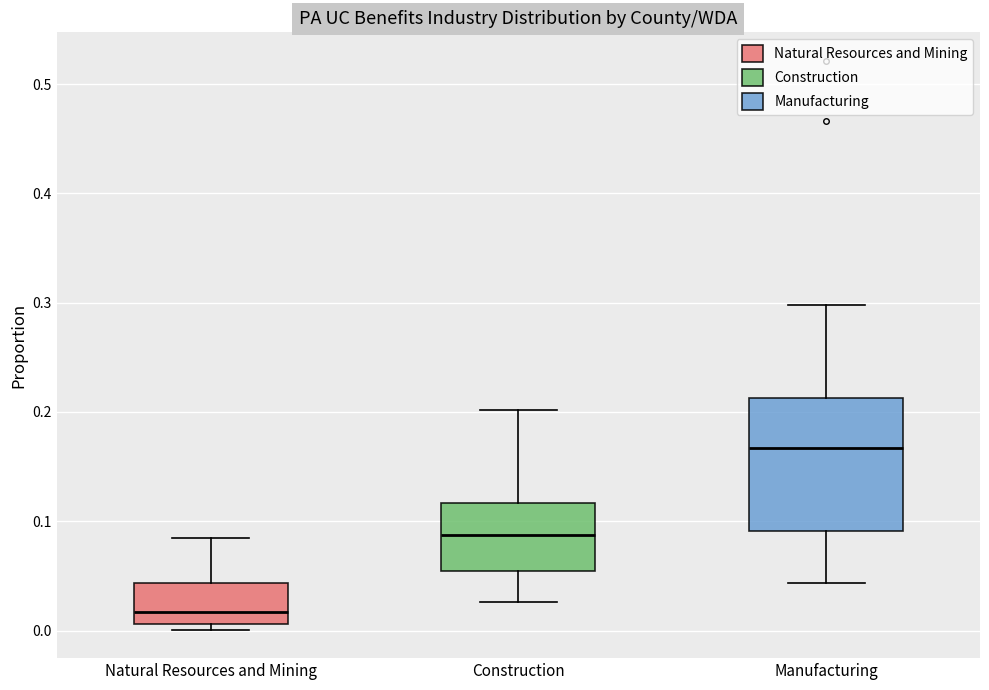

Which box is the tallest, from its lower edge to its upper edge?

Manufacturing